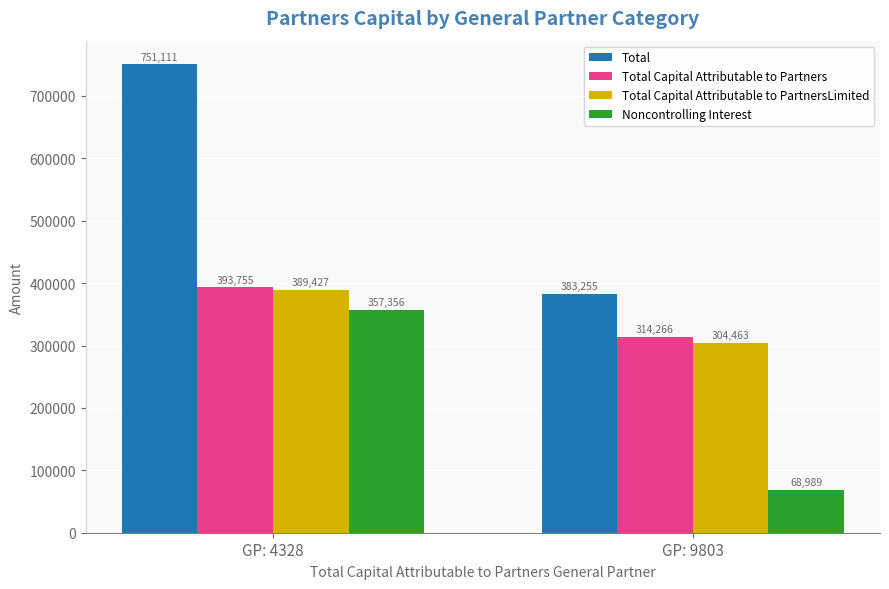

Which series has the widest spread of values?

Total